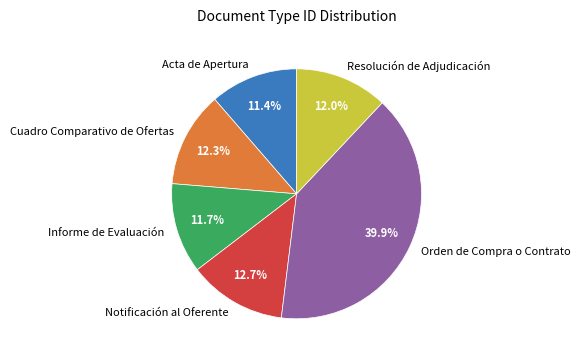

Combined, do Informe de Evaluación and Acta de Apertura account for over 50%?

No